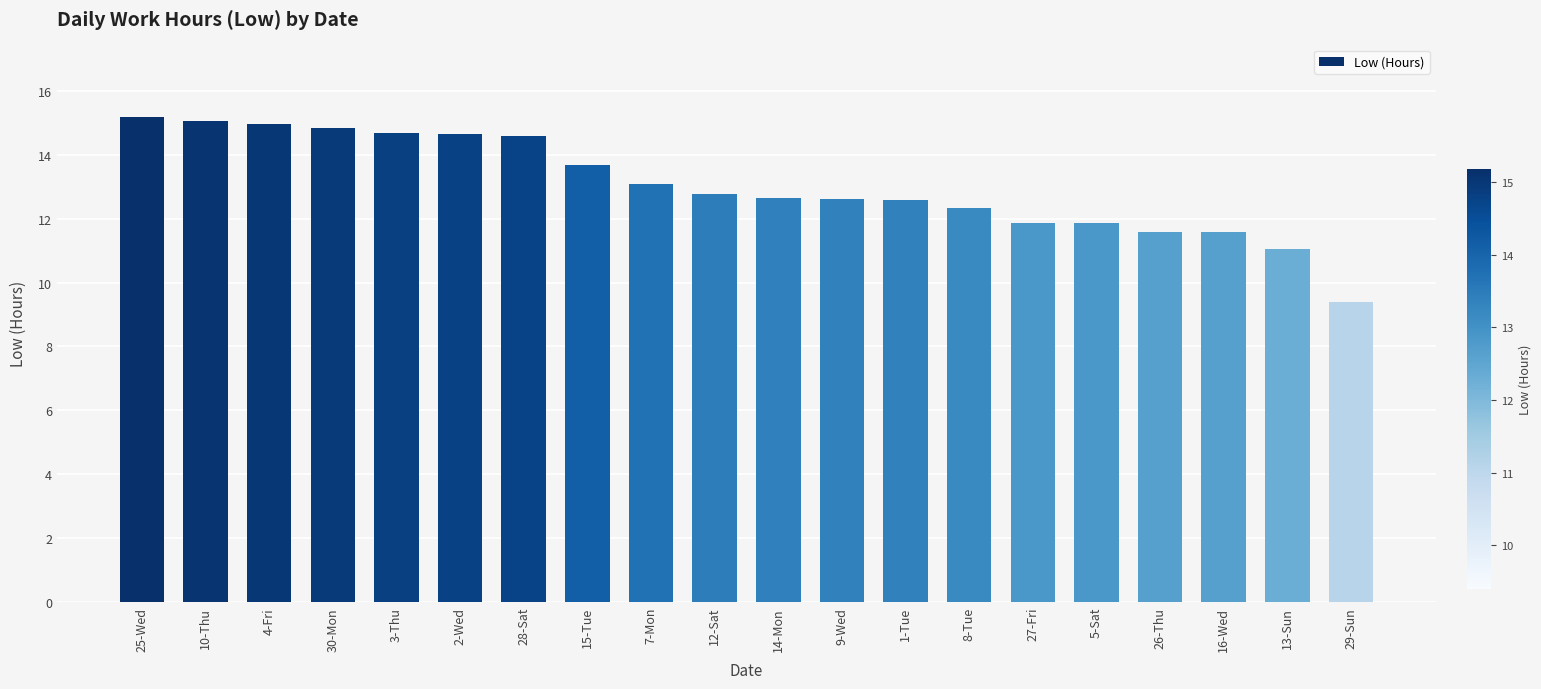

True or false: the data shows 14.7 at 3-Thu.

True